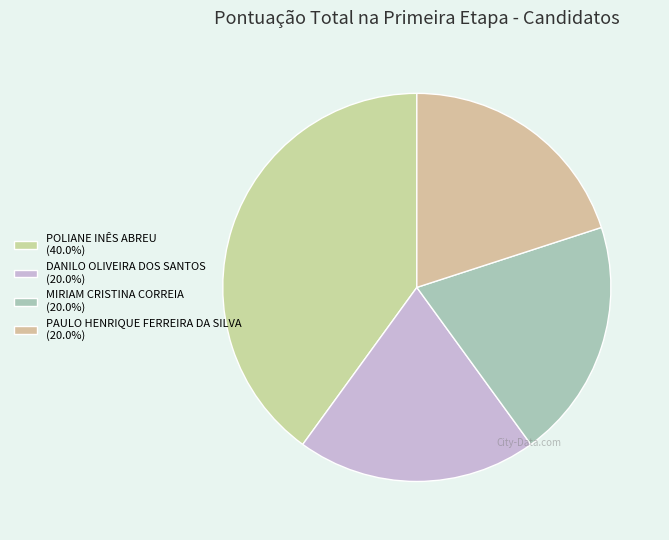

Does MIRIAM CRISTINA CORREIA represent more than half of the total?

No